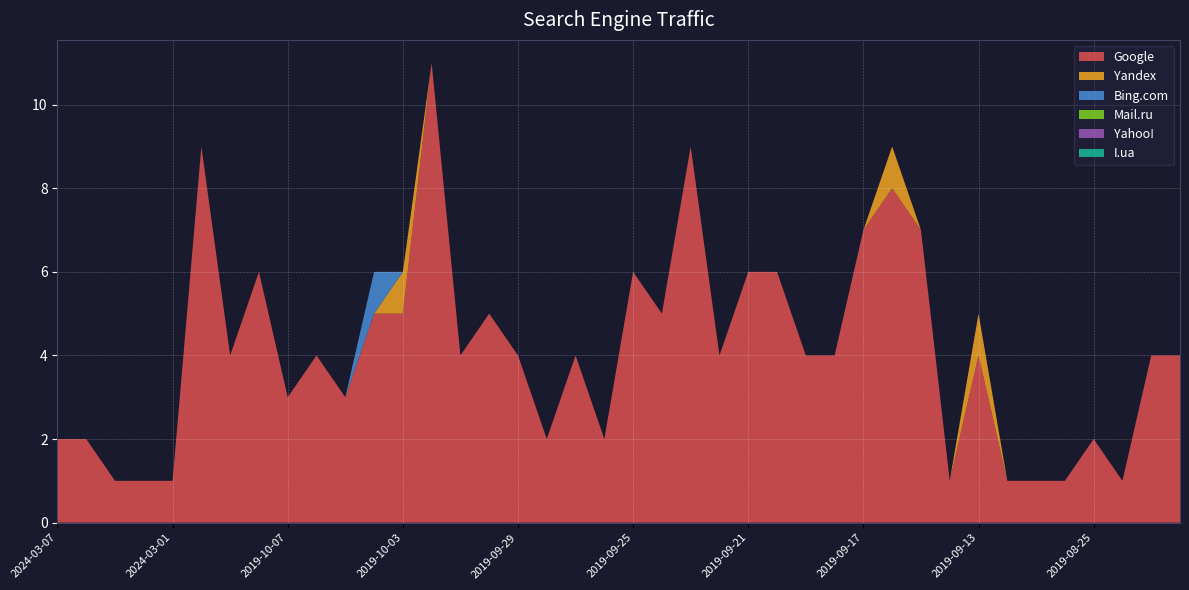

Reading right to left, what are all the values shown in this chart?

Google: 4	4	1	2	1	1	1	4	1	7	8	7	4	4	6	6	4	9	5	6	2	4	2	4	5	4	11	5	5	3	4	3	6	4	9	1	1	1	2	2
Yandex: 0	0	0	0	0	0	0	1	0	0	1	0	0	0	0	0	0	0	0	0	0	0	0	0	0	0	0	1	0	0	0	0	0	0	0	0	0	0	0	0
Bing.com: 0	0	0	0	0	0	0	0	0	0	0	0	0	0	0	0	0	0	0	0	0	0	0	0	0	0	0	0	1	0	0	0	0	0	0	0	0	0	0	0
Mail.ru: 0	0	0	0	0	0	0	0	0	0	0	0	0	0	0	0	0	0	0	0	0	0	0	0	0	0	0	0	0	0	0	0	0	0	0	0	0	0	0	0
Yahoo!: 0	0	0	0	0	0	0	0	0	0	0	0	0	0	0	0	0	0	0	0	0	0	0	0	0	0	0	0	0	0	0	0	0	0	0	0	0	0	0	0
I.ua: 0	0	0	0	0	0	0	0	0	0	0	0	0	0	0	0	0	0	0	0	0	0	0	0	0	0	0	0	0	0	0	0	0	0	0	0	0	0	0	0